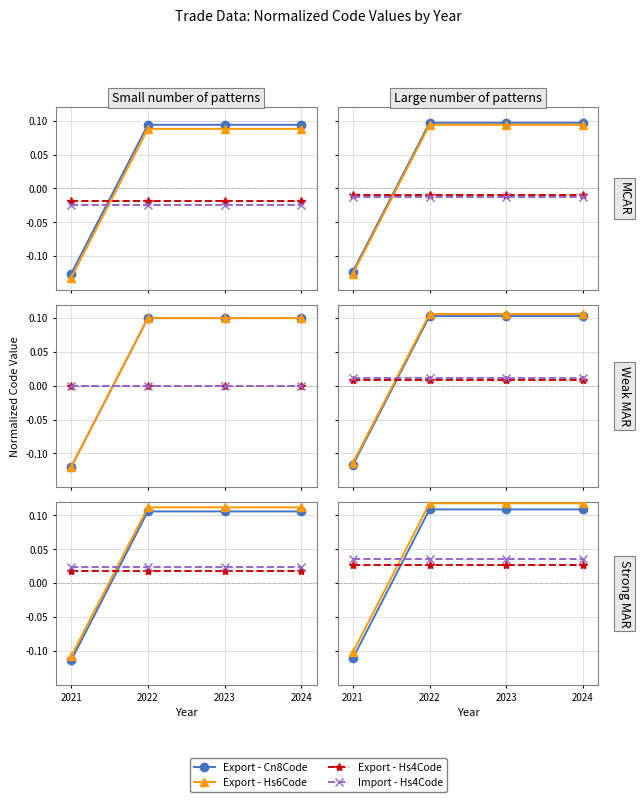

Which has a higher value, 2024 or 2021?

2024